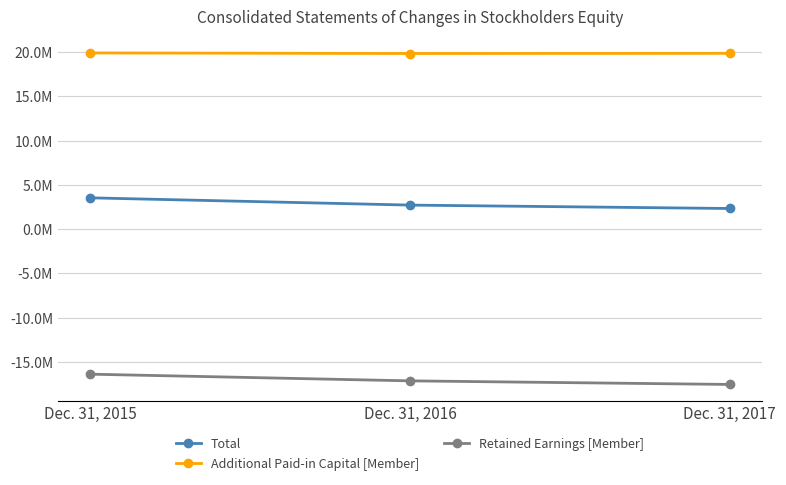

List the series in order of their overall mean, highest first.

Additional Paid-in Capital [Member], Total, Retained Earnings [Member]